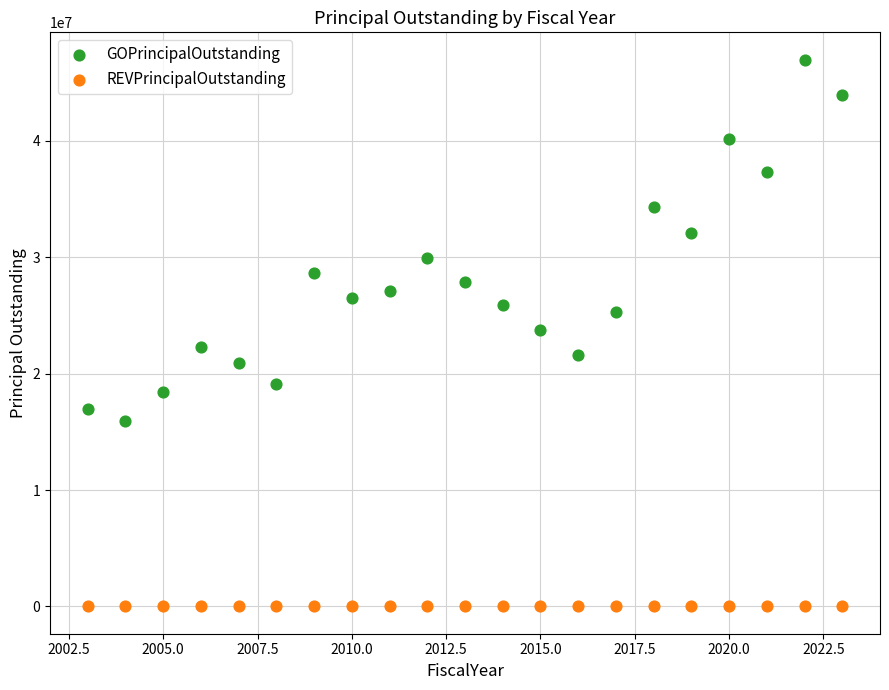

Which series contains the highest Y value?

GOPrincipalOutstanding